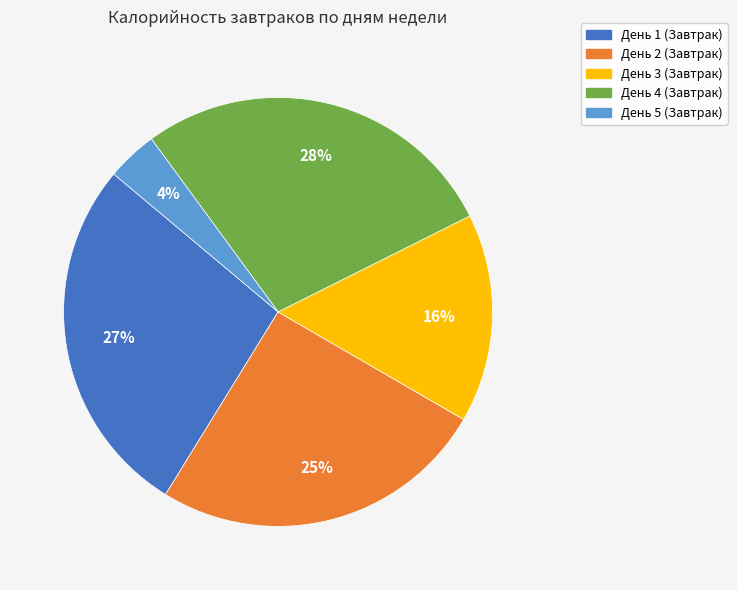

Between День 1 (Завтрак) and День 2 (Завтрак), which is larger?

День 1 (Завтрак)